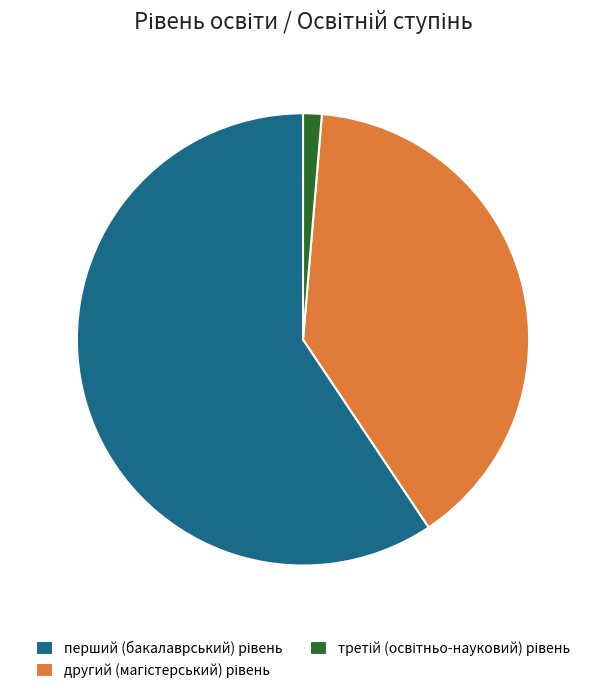

Is there a majority slice in this chart?

Yes